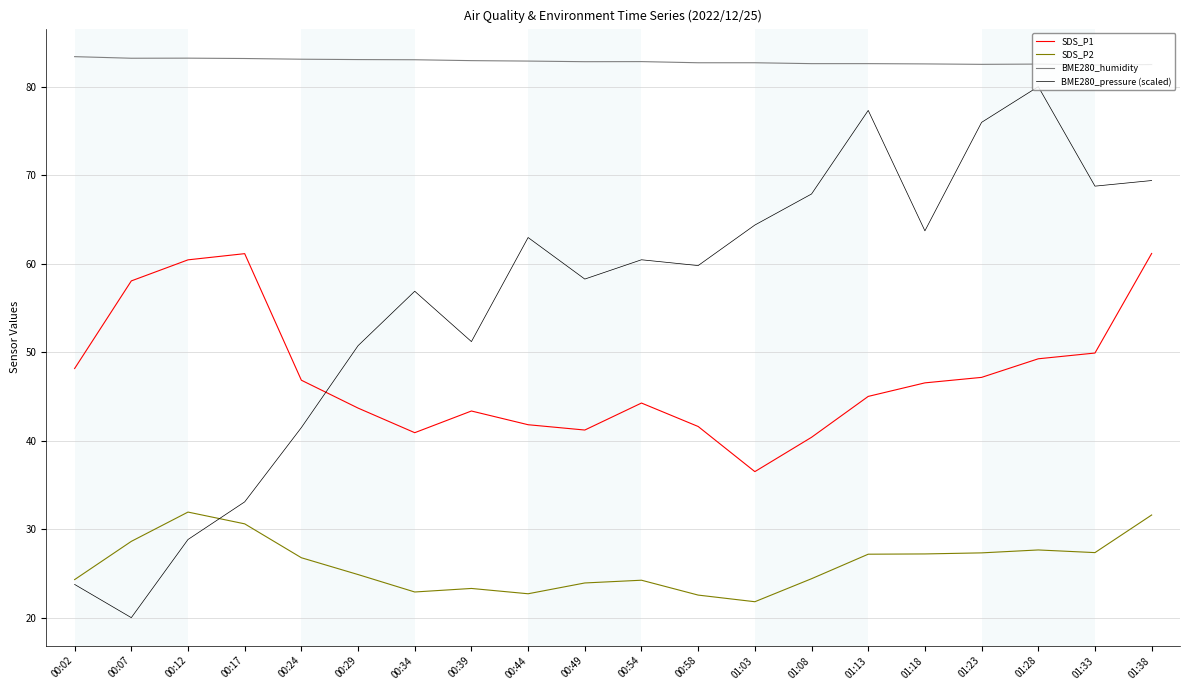

Where is the first local maximum for SDS_P2?

00:12